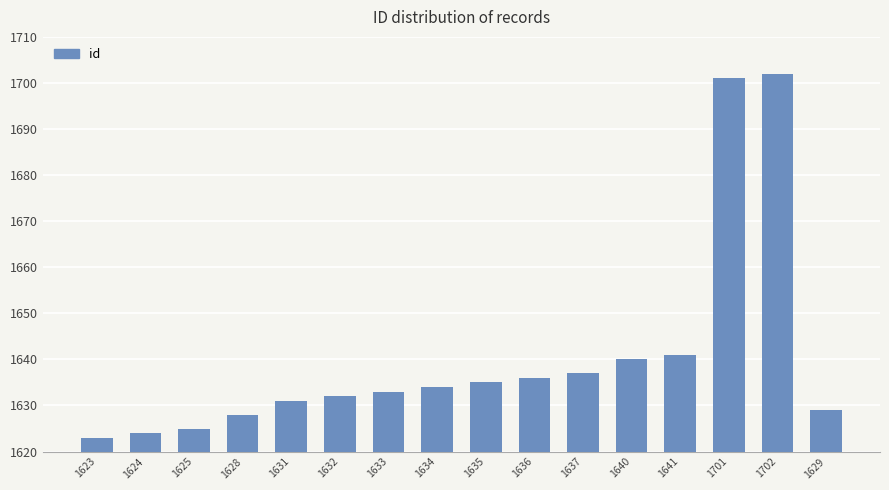

What is the label of the 3rd bar from the right?

1701